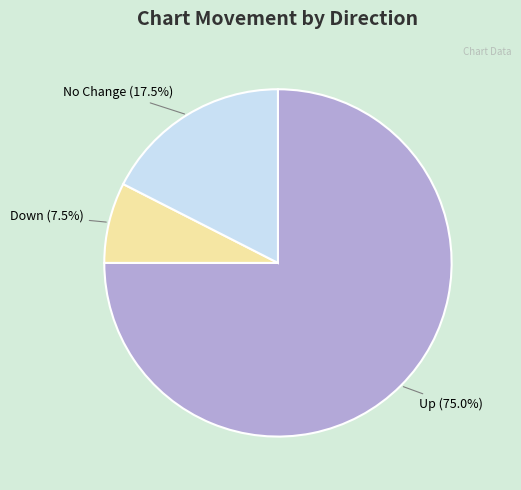

Rank the categories by value from lowest to highest.

Down, No Change, Up